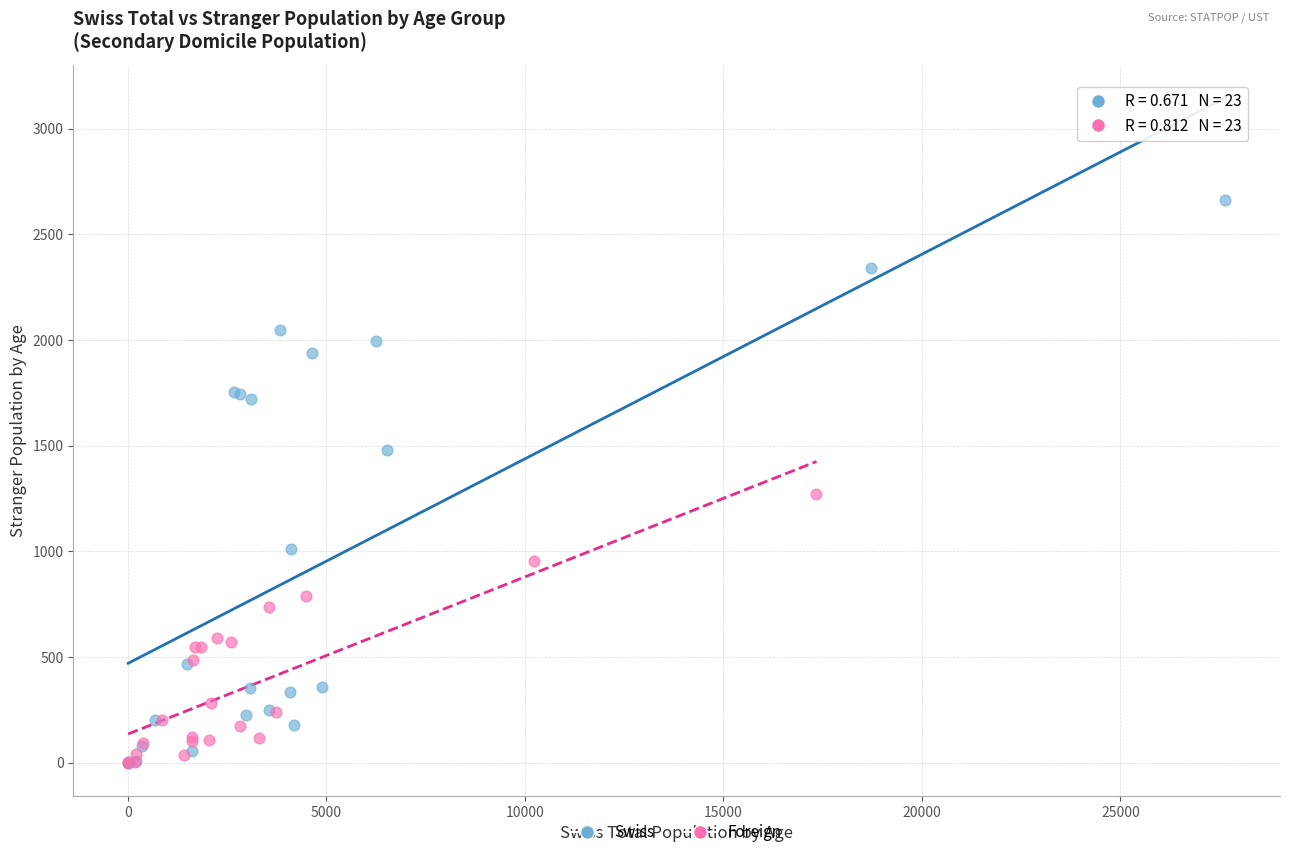

Which series contains the highest Y value?

Swiss